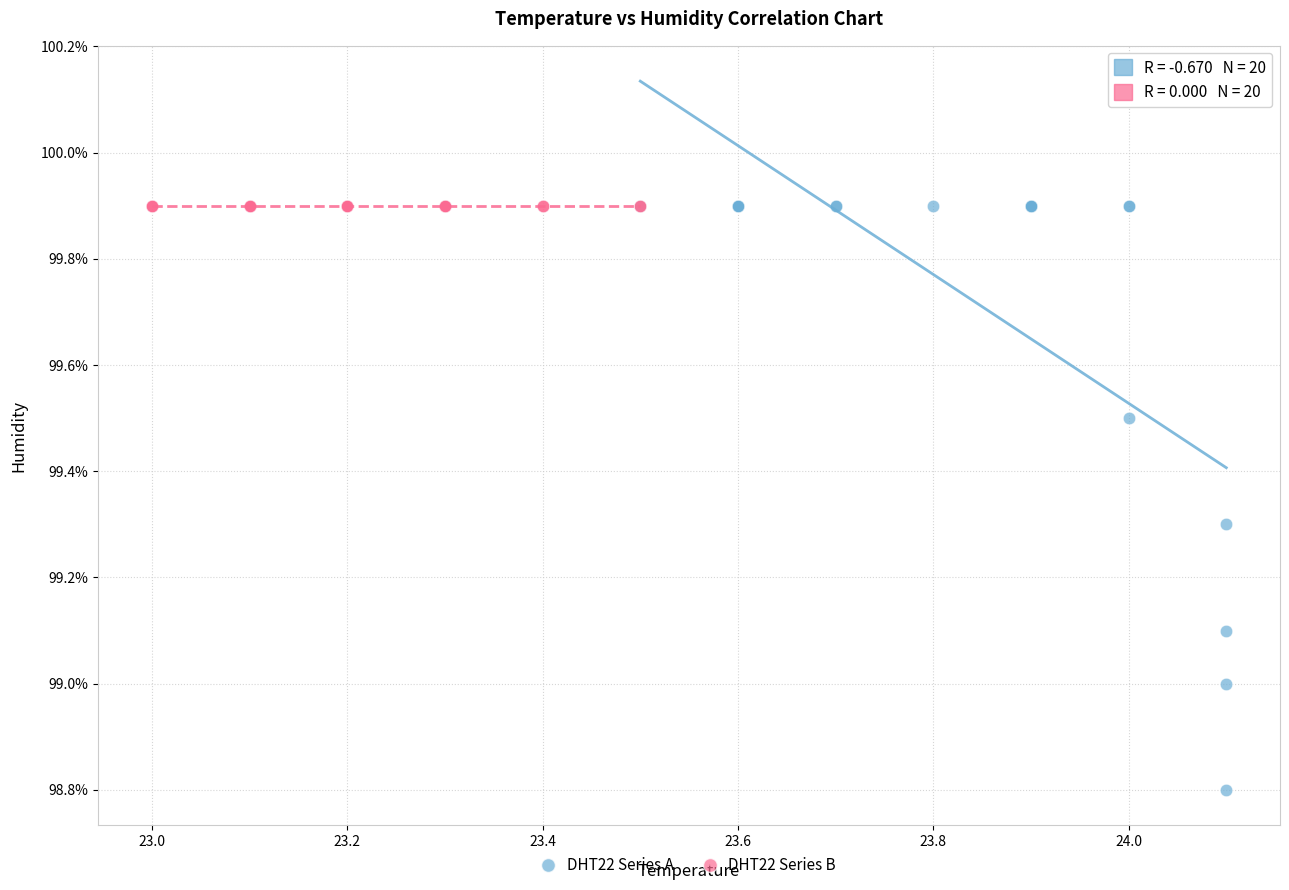

Which series contains the lowest Y value?

DHT22 Series A